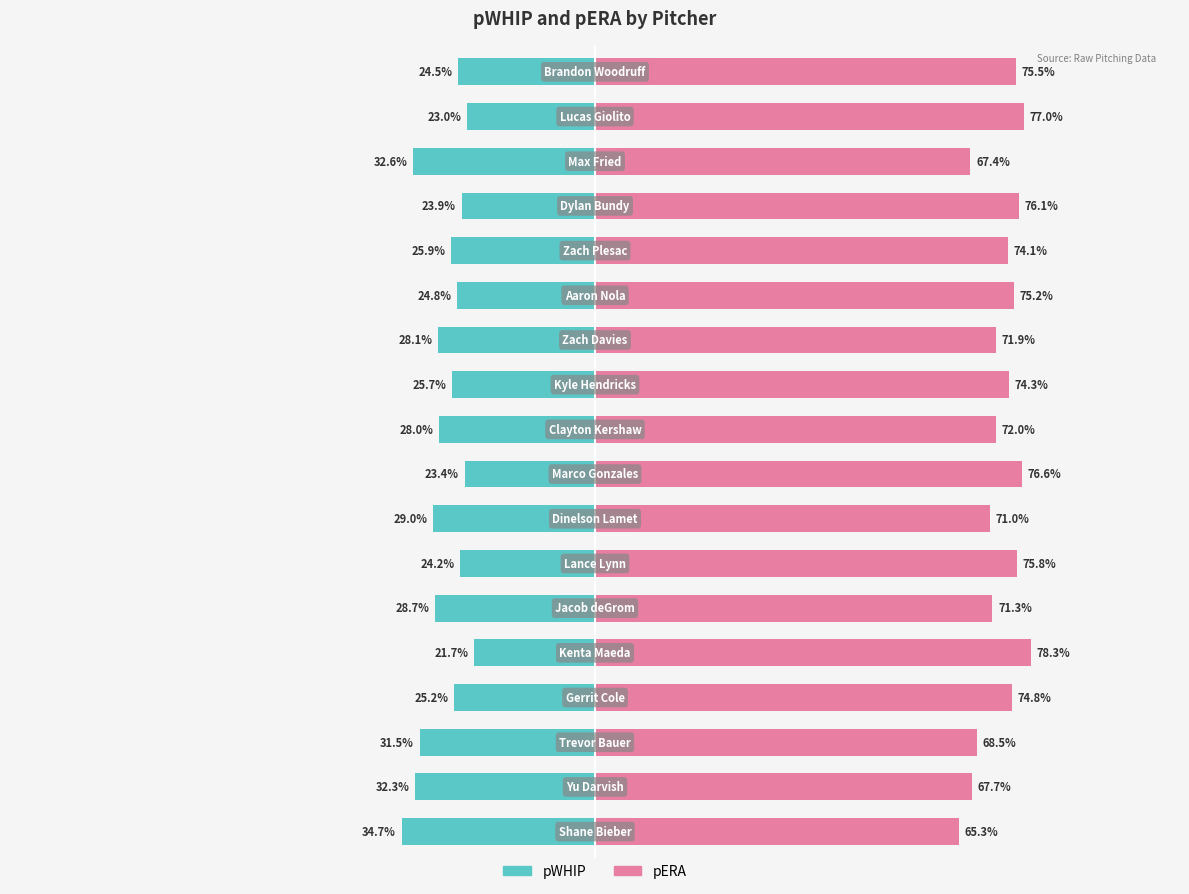

Reading right to left, what are all the values shown in this chart?

pWHIP: -24.5	-23.0	-32.6	-23.9	-25.9	-24.8	-28.1	-25.7	-28.0	-23.4	-29.0	-24.2	-28.7	-21.7	-25.2	-31.5	-32.3	-34.7
pERA: 75.5	77.0	67.4	76.1	74.1	75.2	71.9	74.3	72.0	76.6	71.0	75.8	71.3	78.3	74.8	68.5	67.7	65.3